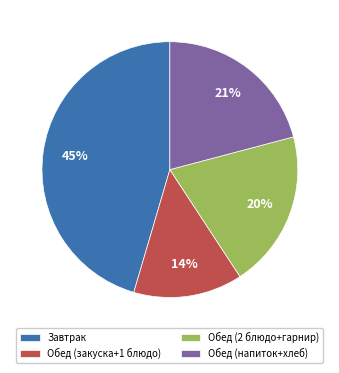

Approximately how many times larger is the value at Обед (2 блюдо+гарнир) compared to Обед (закуска+1 блюдо)?

1.4